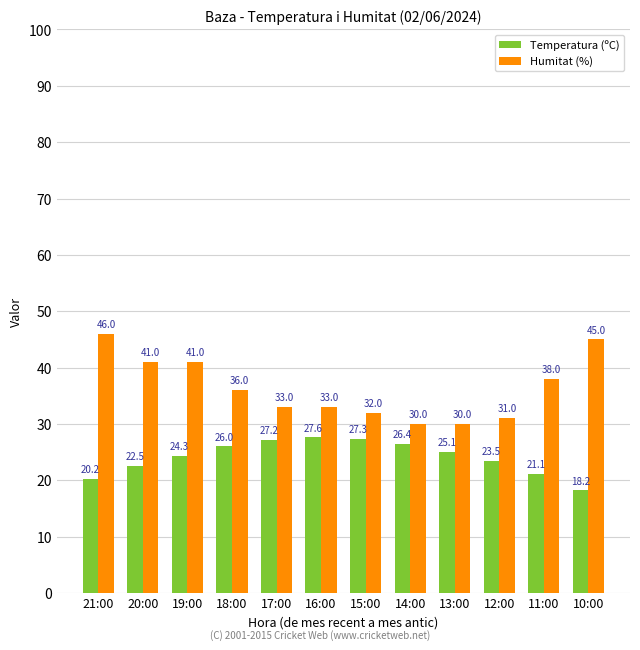

What is the difference between the highest and lowest values at 14:00?

3.6